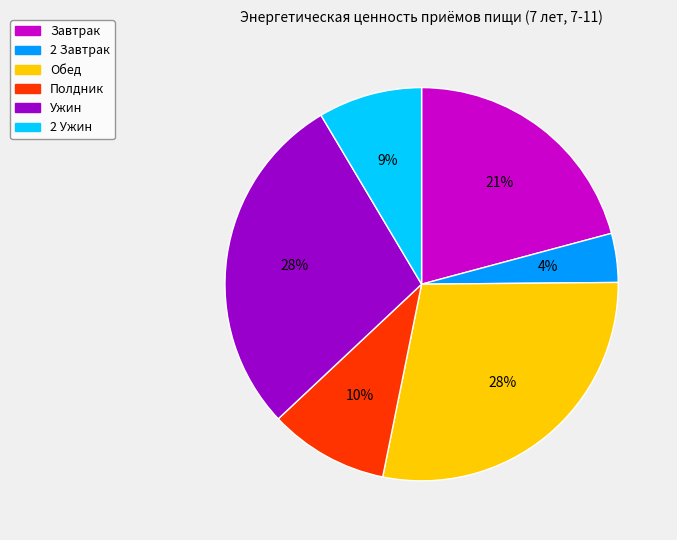

Between Ужин and 2 Ужин, which is larger?

Ужин